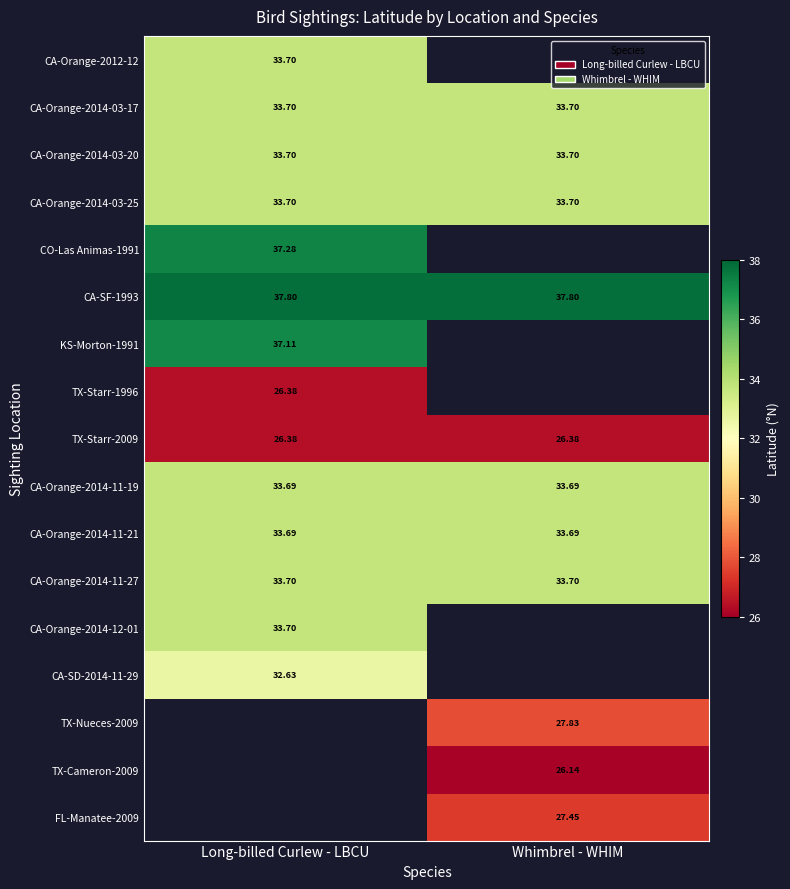

What is the spread (max minus min) of values at Long-billed Curlew - LBCU?

11.4